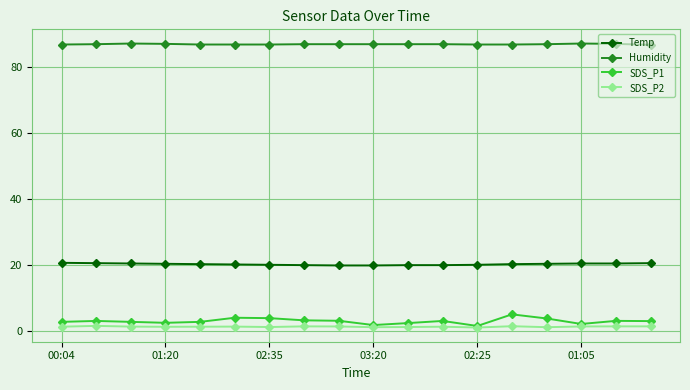

What are all the series names shown in the legend?

Temp, Humidity, SDS_P1, SDS_P2